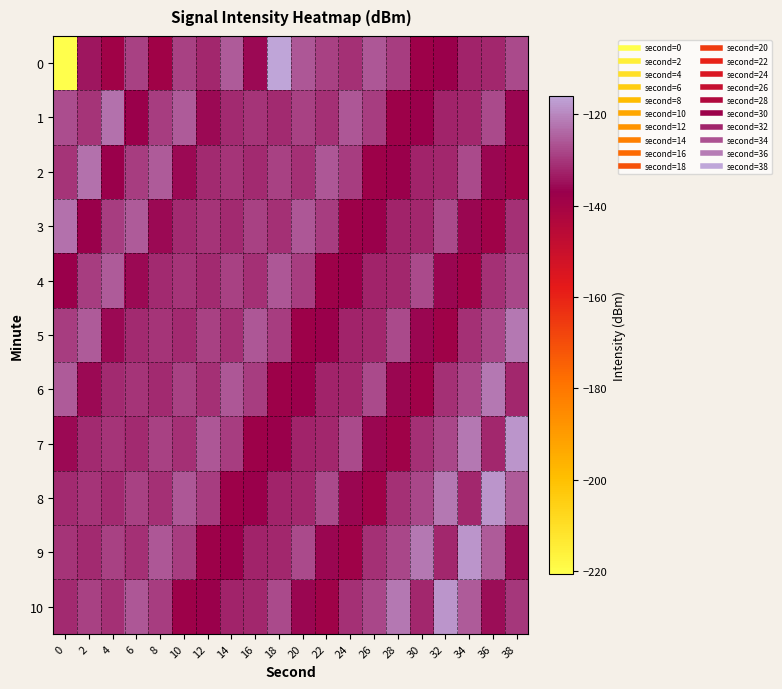

Reading left to right, list all the values displayed in this chart.

0: 0=-220.6	2=-134.3	4=-139.1	6=-128.7	8=-139.2	10=-128.7	12=-132.3	14=-125.7	16=-135.8	18=-116.0	20=-126.0	22=-128.8	24=-131.1	26=-126.2	28=-129.4	30=-138.3	32=-137.5	34=-132.6	36=-132.3	38=-127.8
1: 0=-127.3	2=-130.6	4=-122.7	6=-137.4	8=-129.1	10=-125.7	12=-135.7	14=-131.7	16=-130.4	18=-131.6	20=-128.8	22=-131.1	24=-126.2	26=-129.4	28=-138.3	30=-137.5	32=-132.6	34=-132.3	36=-127.8	38=-136.2
2: 0=-130.6	2=-122.7	4=-137.4	6=-129.1	8=-125.7	10=-135.7	12=-131.7	14=-130.4	16=-131.6	18=-128.8	20=-131.1	22=-126.2	24=-129.4	26=-138.3	28=-137.5	30=-132.6	32=-132.3	34=-127.8	36=-136.2	38=-138.8
3: 0=-122.7	2=-137.4	4=-129.1	6=-125.7	8=-135.7	10=-131.7	12=-130.4	14=-131.6	16=-128.8	18=-131.1	20=-126.2	22=-129.4	24=-138.3	26=-137.5	28=-132.6	30=-132.3	32=-127.8	34=-136.2	36=-138.8	38=-130.8
4: 0=-137.4	2=-129.1	4=-125.7	6=-135.7	8=-131.7	10=-130.4	12=-131.6	14=-128.8	16=-131.1	18=-126.2	20=-129.4	22=-138.3	24=-137.5	26=-132.6	28=-132.3	30=-127.8	32=-136.2	34=-138.8	36=-130.8	38=-127.9
5: 0=-129.1	2=-125.7	4=-135.7	6=-131.7	8=-130.4	10=-131.6	12=-128.8	14=-131.1	16=-126.2	18=-129.4	20=-138.3	22=-137.5	24=-132.6	26=-132.3	28=-127.8	30=-136.2	32=-138.8	34=-130.8	36=-127.9	38=-122.0
6: 0=-125.7	2=-135.7	4=-131.7	6=-130.4	8=-131.6	10=-128.8	12=-131.1	14=-126.2	16=-129.4	18=-138.3	20=-137.5	22=-132.6	24=-132.3	26=-127.8	28=-136.2	30=-138.8	32=-130.8	34=-127.9	36=-122.0	38=-132.3
7: 0=-135.7	2=-131.7	4=-130.4	6=-131.6	8=-128.8	10=-131.1	12=-126.2	14=-129.4	16=-138.3	18=-137.5	20=-132.6	22=-132.3	24=-127.8	26=-136.2	28=-138.8	30=-130.8	32=-127.9	34=-122.0	36=-132.3	38=-118.2
8: 0=-131.7	2=-130.4	4=-131.6	6=-128.8	8=-131.1	10=-126.2	12=-129.4	14=-138.3	16=-137.5	18=-132.6	20=-132.3	22=-127.8	24=-136.2	26=-138.8	28=-130.8	30=-127.9	32=-122.0	34=-132.3	36=-118.2	38=-125.6
9: 0=-130.4	2=-131.6	4=-128.8	6=-131.1	8=-126.2	10=-129.4	12=-138.3	14=-137.5	16=-132.6	18=-132.3	20=-127.8	22=-136.2	24=-138.8	26=-130.8	28=-127.9	30=-122.0	32=-132.3	34=-118.2	36=-125.6	38=-135.5
10: 0=-131.6	2=-128.8	4=-131.1	6=-126.2	8=-129.4	10=-138.3	12=-137.5	14=-132.6	16=-132.3	18=-127.8	20=-136.2	22=-138.8	24=-130.8	26=-127.9	28=-122.0	30=-132.3	32=-118.2	34=-125.6	36=-135.5	38=-130.0